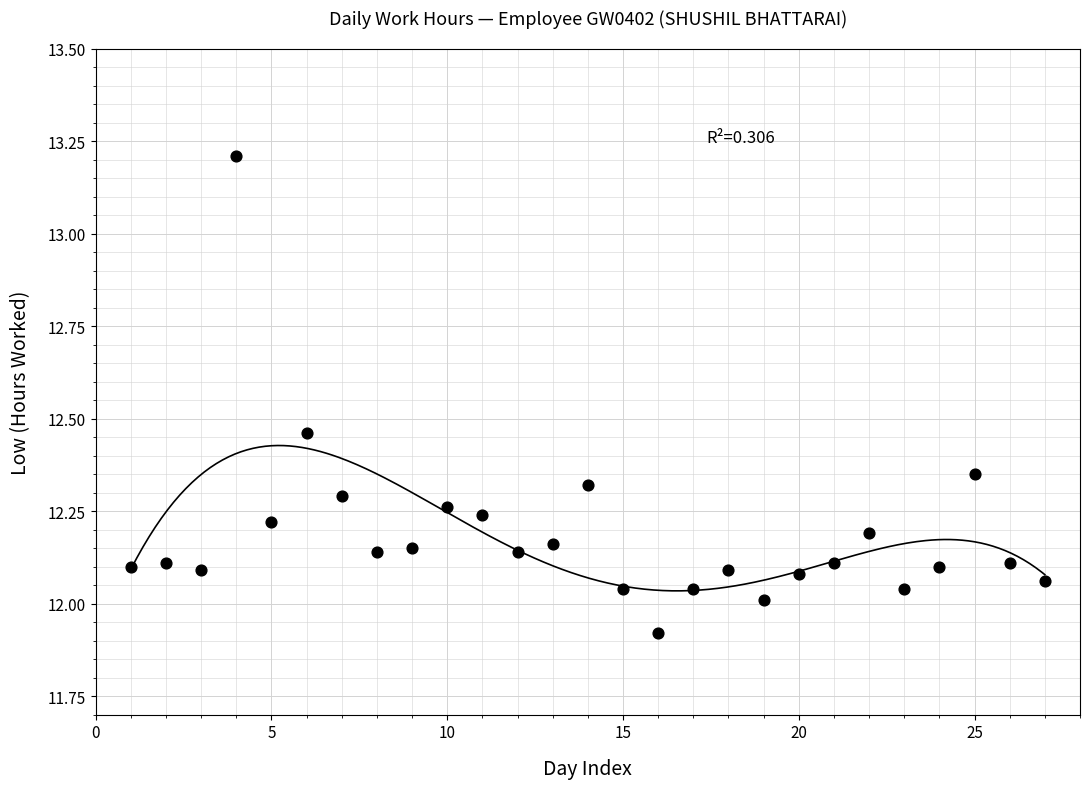

What is the range of Y values (max minus min)?

1.3